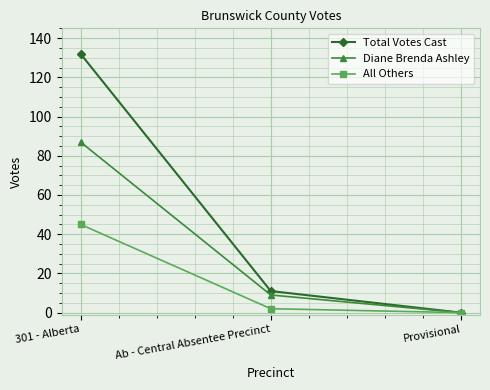

Reading left to right, extract all data points from this chart.

Total Votes Cast: 301 - Alberta=132	Ab - Central Absentee Precinct=11	Provisional=0
Diane Brenda Ashley: 301 - Alberta=87	Ab - Central Absentee Precinct=9	Provisional=0
All Others: 301 - Alberta=45	Ab - Central Absentee Precinct=2	Provisional=0